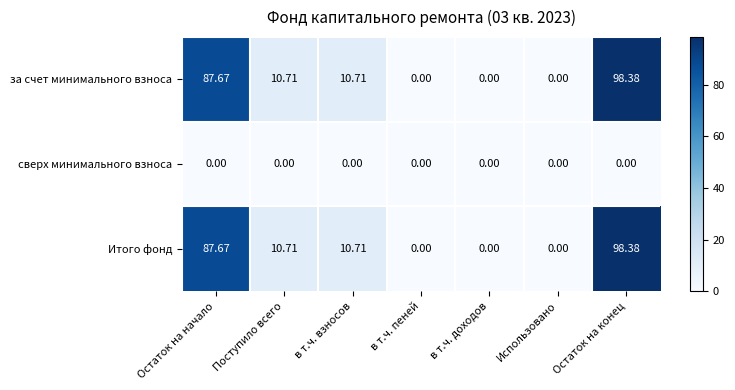

How many distinct data groups are displayed?

3